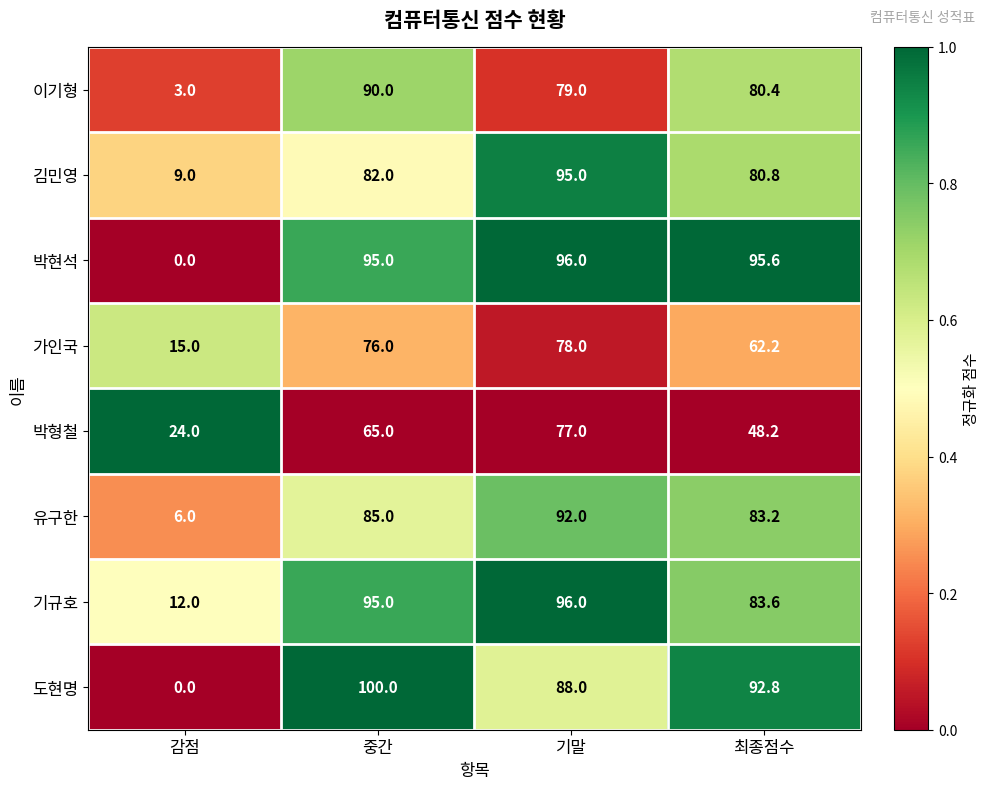

At which label is 박현석 closest to 48?

중간